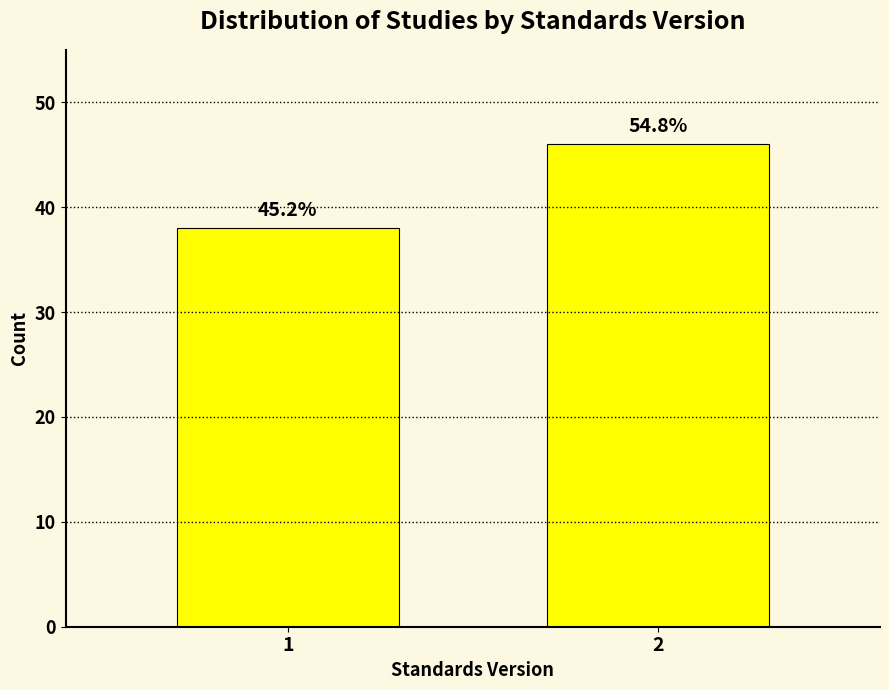

How many bars are there in total?

2